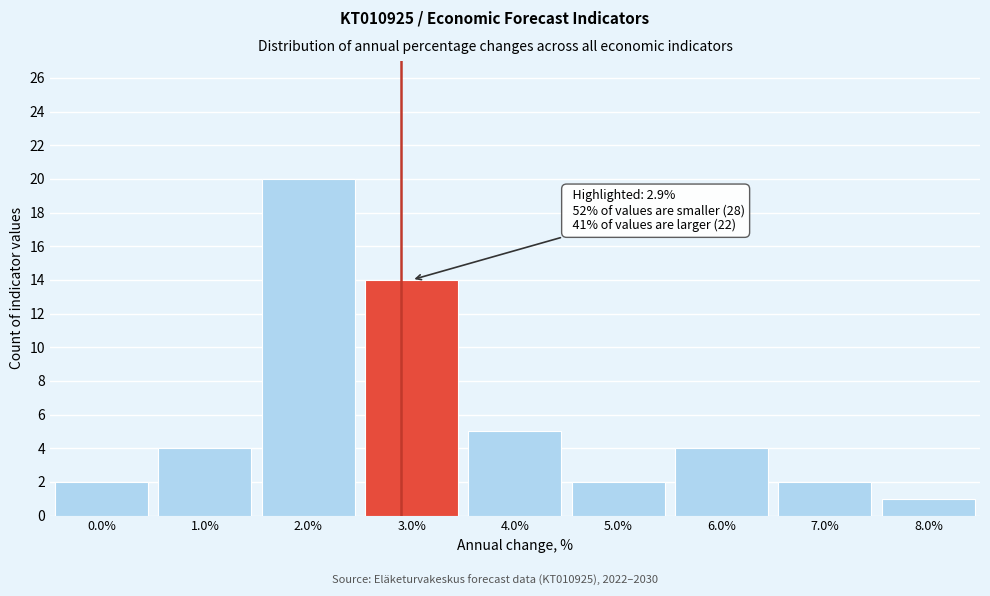

Over which range of the x-axis is the bar tallest?

1.5 to 2.5